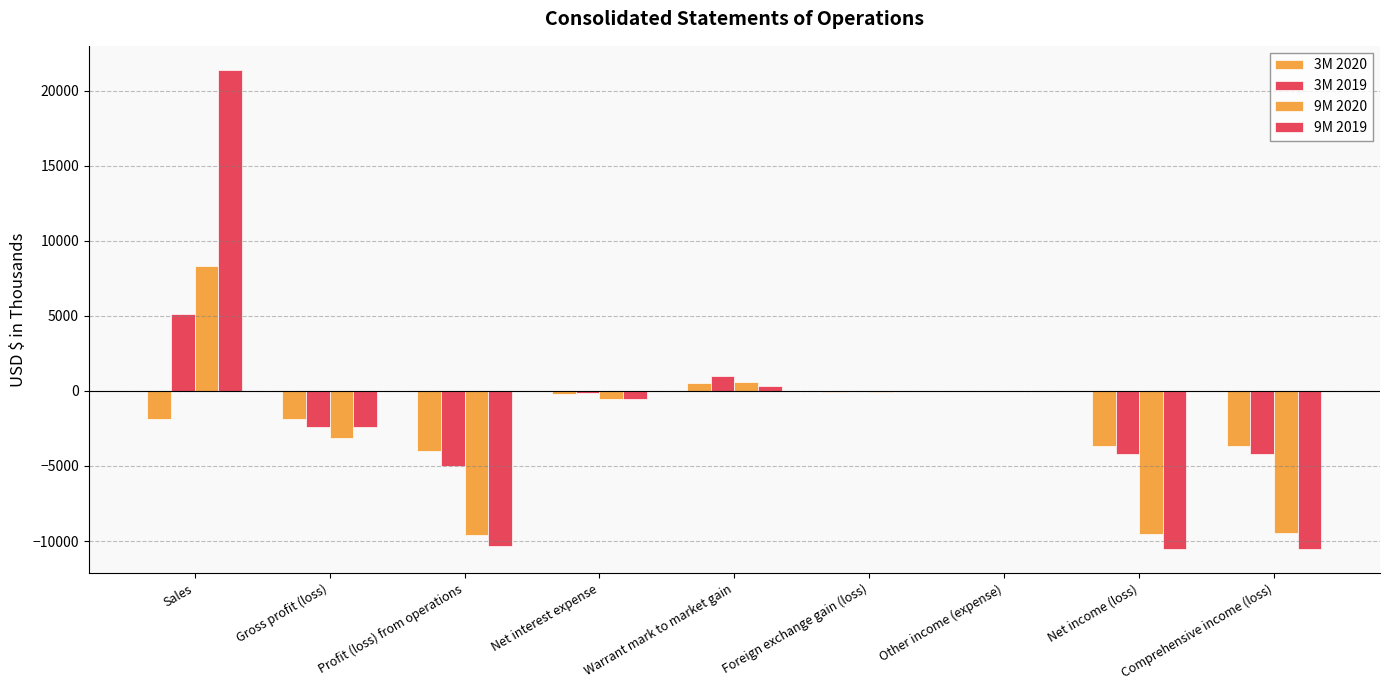

List the series in order of their overall mean, highest first.

3M 2019, 9M 2019, 3M 2020, 9M 2020